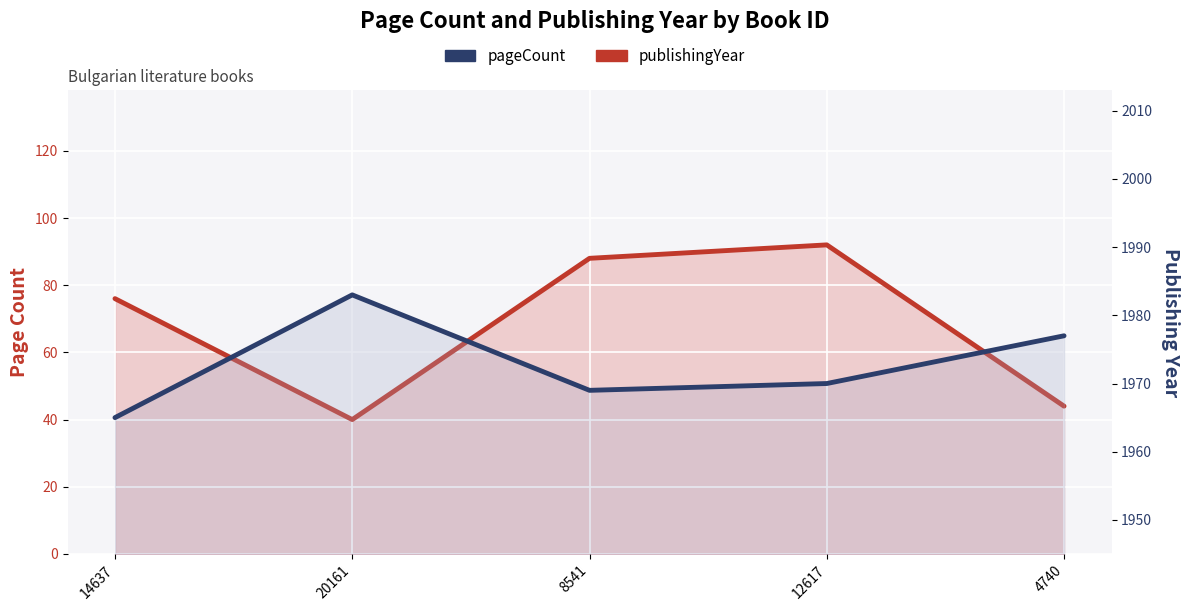

What is the average value of the pageCount series?

68